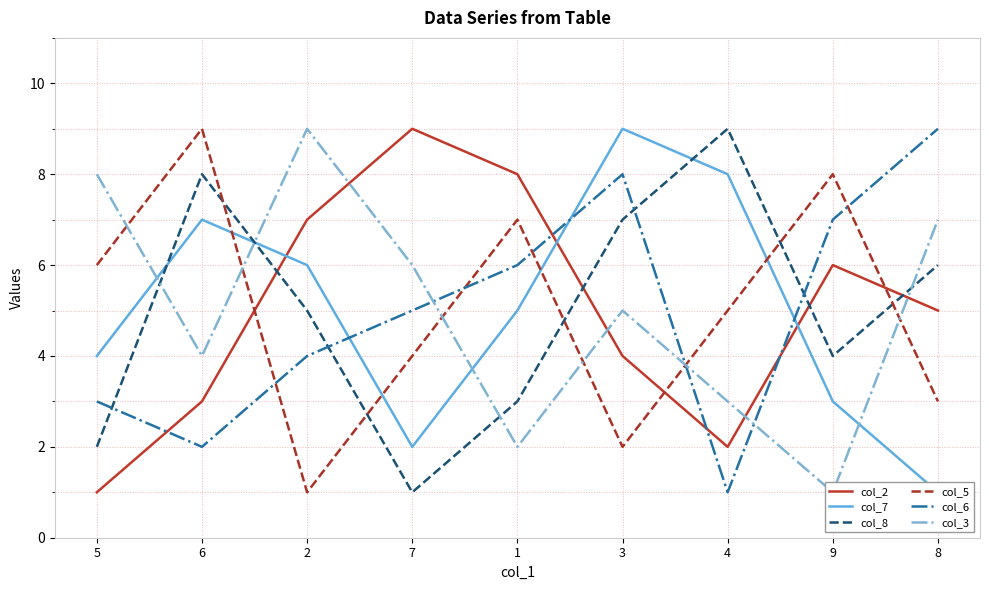

How many series are shown in this chart?

6